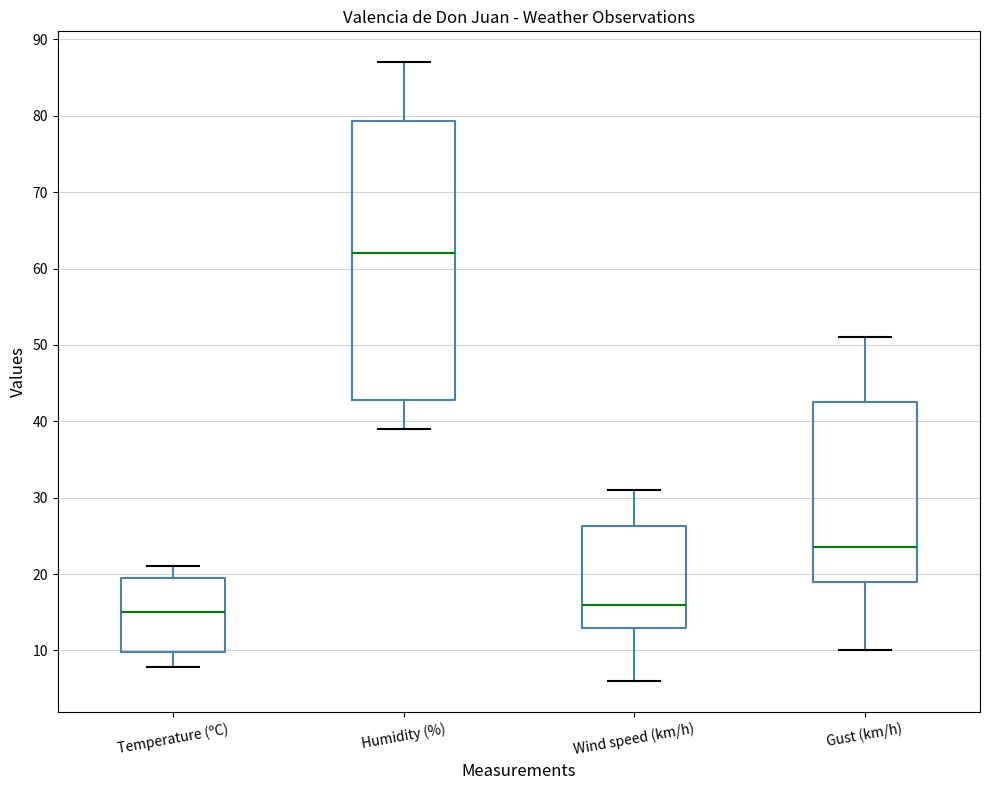

Where is the upper edge of the box for Temperature (ºC) on the y-axis? The values are not printed on the chart, so give them approximately, as read against the axis.

20